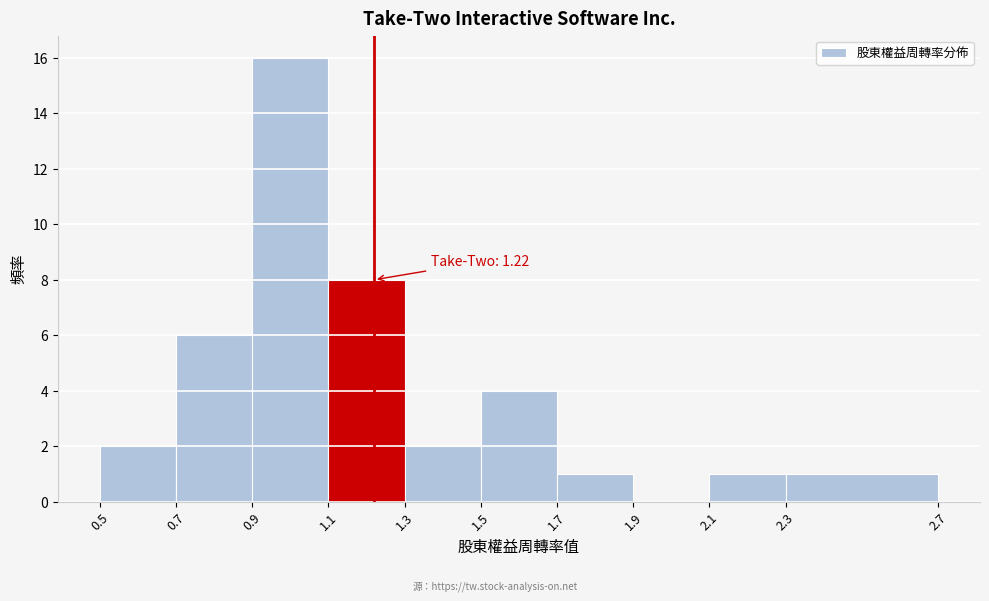

Which range on the x-axis has the tallest bar?

0.9 to 1.1